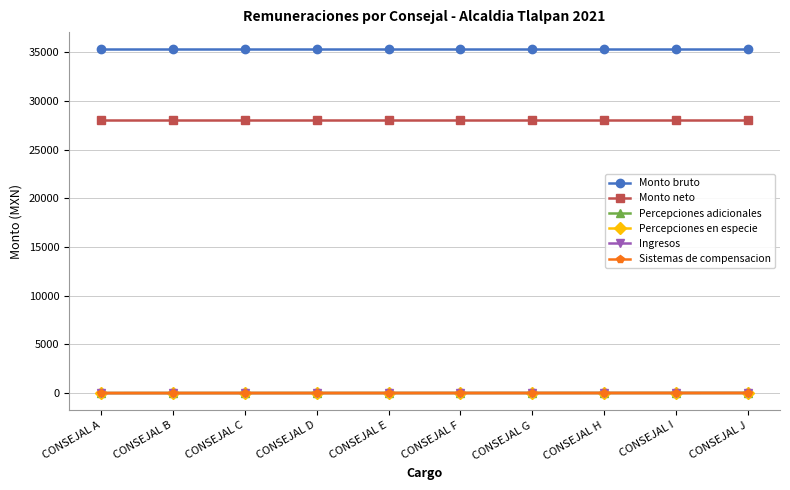

Count the Sistemas de compensacion values in the range 3 to 8.

6